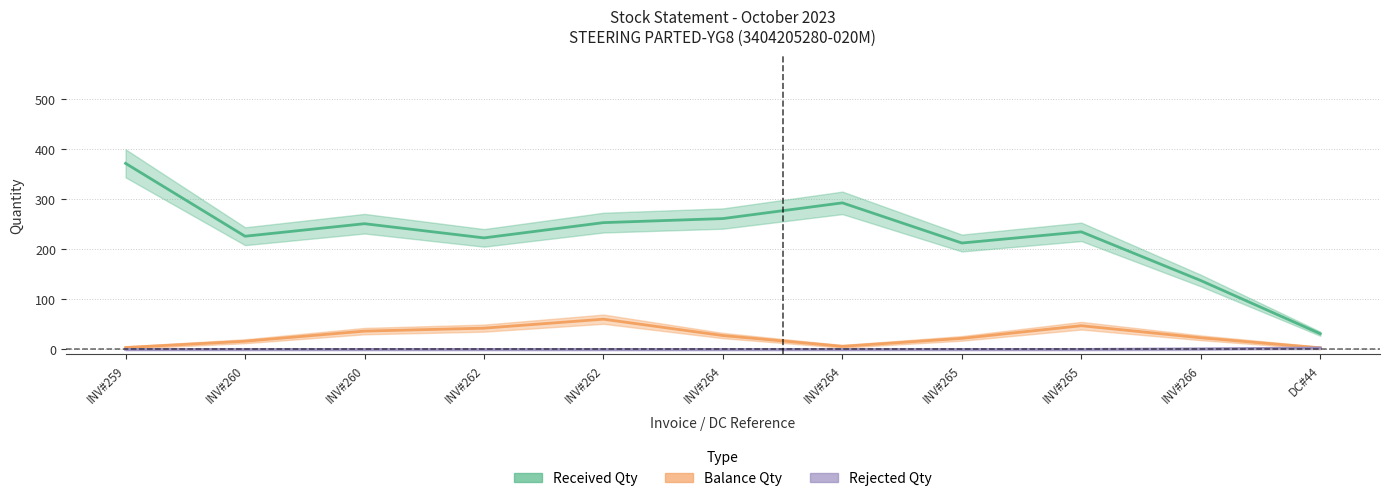

At which label is Rejected Qty closest to 1?

INV#266